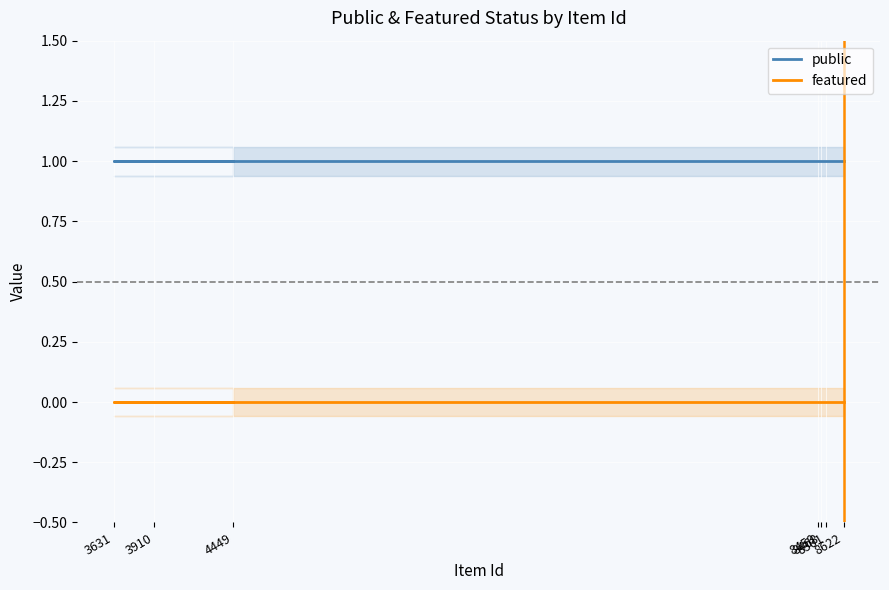

At how many categories does at least one series exceed 0?

7